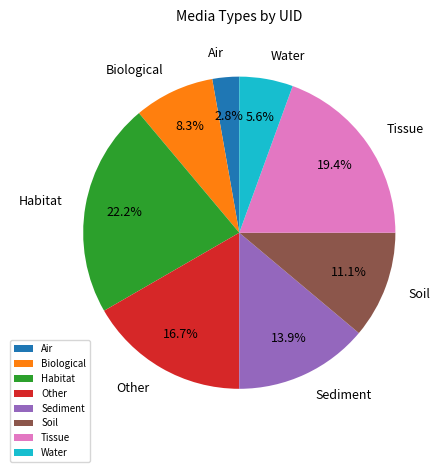

Is it true that Tissue is 6% of the pie?

False